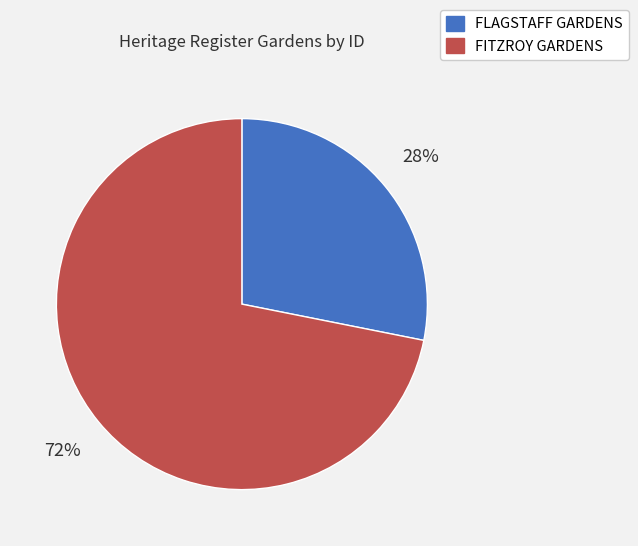

To the nearest percent, what portion does FLAGSTAFF GARDENS represent?

28%